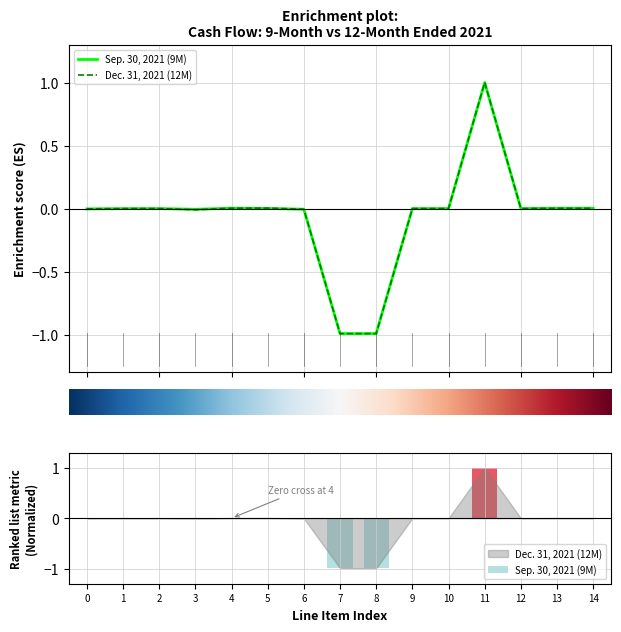

Does the chart contain any negative values?

Yes